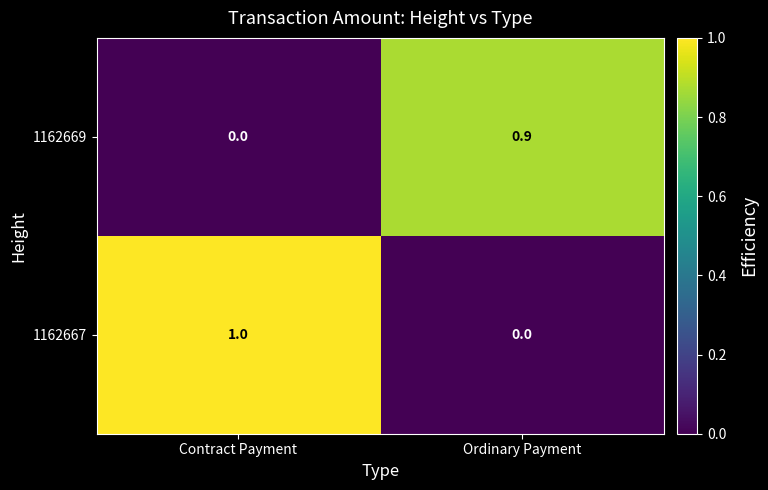

Count the number of categories in the chart.

2